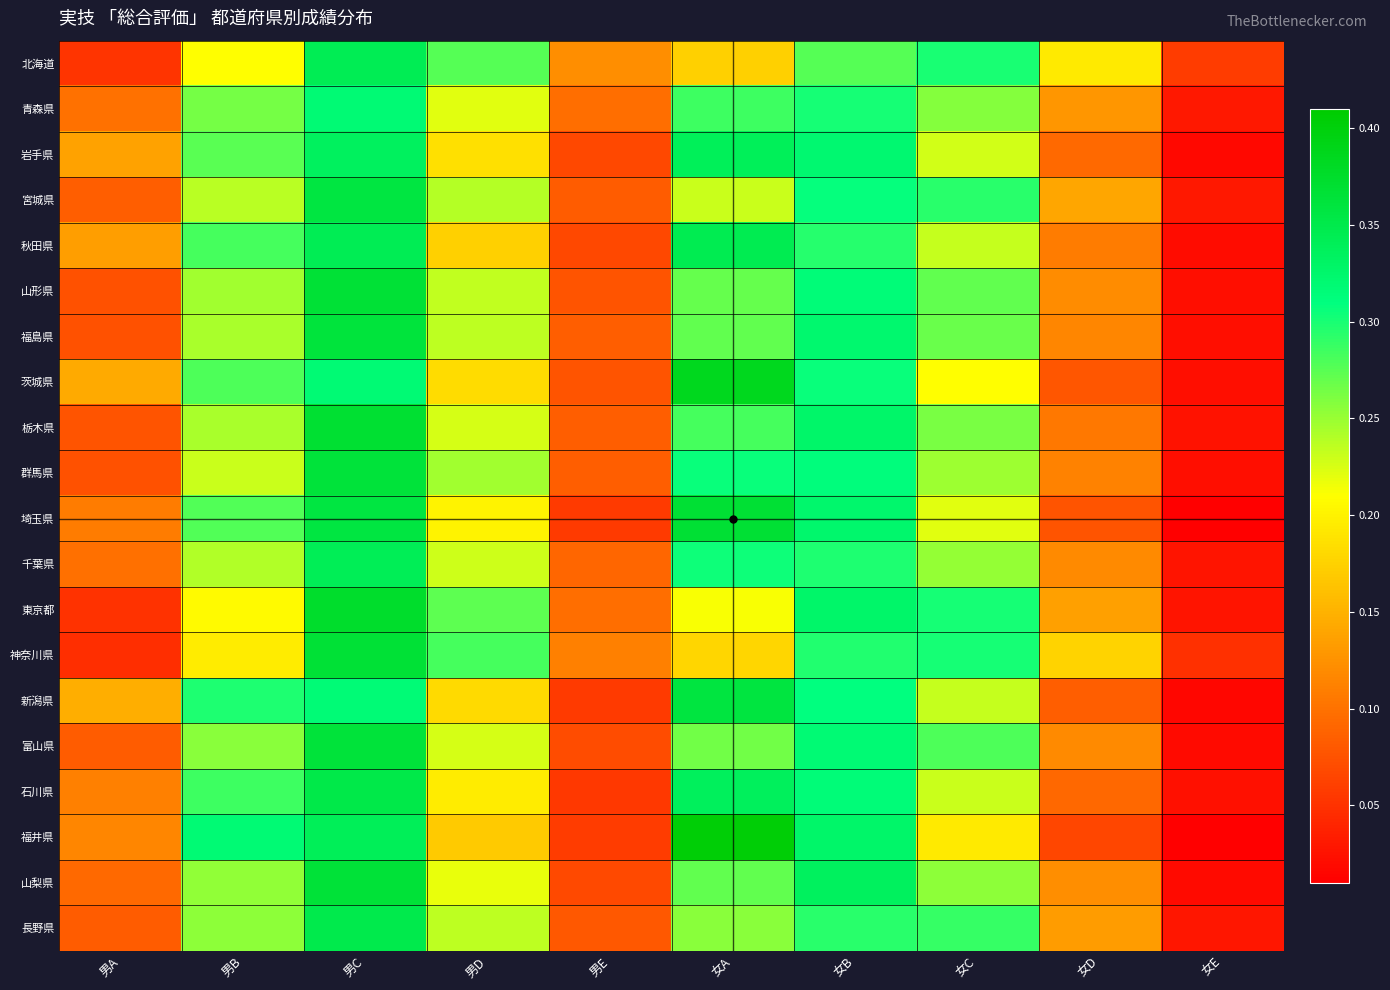

Reading left to right, extract all data points from this chart.

北海道: 男A=0.1	男B=0.2	男C=0.3	男D=0.3	男E=0.1	女A=0.2	女B=0.3	女C=0.3	女D=0.2	女E=0.1
青森県: 男A=0.1	男B=0.3	男C=0.3	男D=0.2	男E=0.1	女A=0.3	女B=0.3	女C=0.3	女D=0.1	女E=0.0
岩手県: 男A=0.1	男B=0.3	男C=0.3	男D=0.2	男E=0.1	女A=0.3	女B=0.3	女C=0.2	女D=0.1	女E=0.0
宮城県: 男A=0.1	男B=0.2	男C=0.4	男D=0.2	男E=0.1	女A=0.2	女B=0.3	女C=0.3	女D=0.1	女E=0.0
秋田県: 男A=0.1	男B=0.3	男C=0.3	男D=0.2	男E=0.1	女A=0.3	女B=0.3	女C=0.2	女D=0.1	女E=0.0
山形県: 男A=0.1	男B=0.2	男C=0.4	男D=0.2	男E=0.1	女A=0.3	女B=0.3	女C=0.3	女D=0.1	女E=0.0
福島県: 男A=0.1	男B=0.2	男C=0.4	男D=0.2	男E=0.1	女A=0.3	女B=0.3	女C=0.3	女D=0.1	女E=0.0
茨城県: 男A=0.1	男B=0.3	男C=0.3	男D=0.2	男E=0.1	女A=0.4	女B=0.3	女C=0.2	女D=0.1	女E=0.0
栃木県: 男A=0.1	男B=0.2	男C=0.4	男D=0.2	男E=0.1	女A=0.3	女B=0.3	女C=0.3	女D=0.1	女E=0.0
群馬県: 男A=0.1	男B=0.2	男C=0.4	男D=0.2	男E=0.1	女A=0.3	女B=0.3	女C=0.2	女D=0.1	女E=0.0
埼玉県: 男A=0.1	男B=0.3	男C=0.4	男D=0.2	男E=0.1	女A=0.4	女B=0.3	女C=0.2	女D=0.1	女E=0.0
千葉県: 男A=0.1	男B=0.2	男C=0.3	男D=0.2	男E=0.1	女A=0.3	女B=0.3	女C=0.3	女D=0.1	女E=0.0
東京都: 男A=0.1	男B=0.2	男C=0.4	男D=0.3	男E=0.1	女A=0.2	女B=0.3	女C=0.3	女D=0.1	女E=0.0
神奈川県: 男A=0.0	男B=0.2	男C=0.4	男D=0.3	男E=0.1	女A=0.2	女B=0.3	女C=0.3	女D=0.2	女E=0.0
新潟県: 男A=0.1	男B=0.3	男C=0.3	男D=0.2	男E=0.1	女A=0.4	女B=0.3	女C=0.2	女D=0.1	女E=0.0
富山県: 男A=0.1	男B=0.3	男C=0.4	男D=0.2	男E=0.1	女A=0.3	女B=0.3	女C=0.3	女D=0.1	女E=0.0
石川県: 男A=0.1	男B=0.3	男C=0.4	男D=0.2	男E=0.1	女A=0.3	女B=0.3	女C=0.2	女D=0.1	女E=0.0
福井県: 男A=0.1	男B=0.3	男C=0.3	男D=0.2	男E=0.1	女A=0.4	女B=0.3	女C=0.2	女D=0.1	女E=0.0
山梨県: 男A=0.1	男B=0.3	男C=0.4	男D=0.2	男E=0.1	女A=0.3	女B=0.3	女C=0.3	女D=0.1	女E=0.0
長野県: 男A=0.1	男B=0.3	男C=0.3	男D=0.2	男E=0.1	女A=0.3	女B=0.3	女C=0.3	女D=0.1	女E=0.0